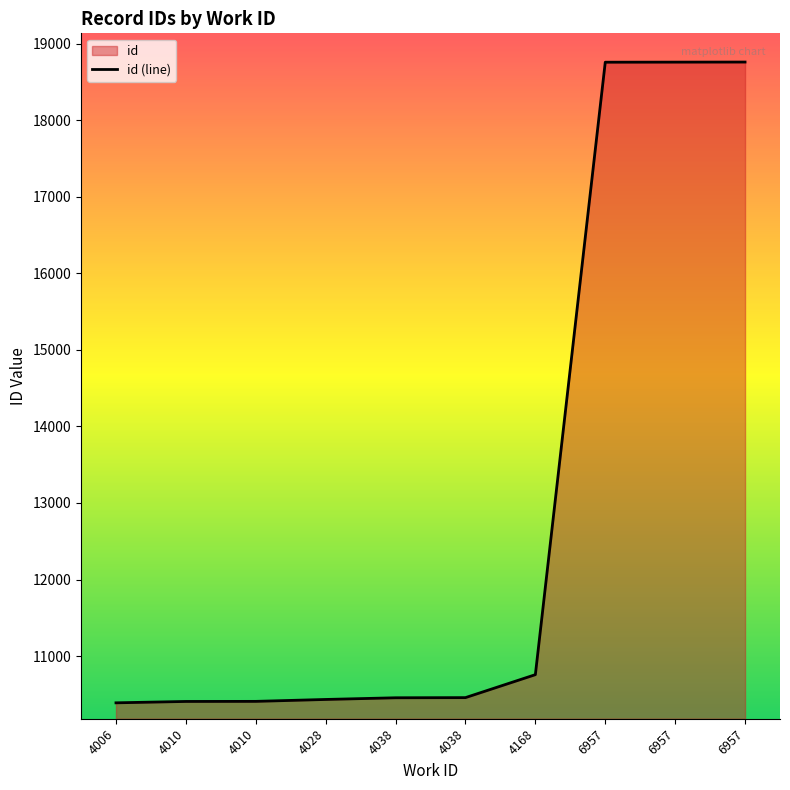

At which label does the data first exceed 10457?

4168